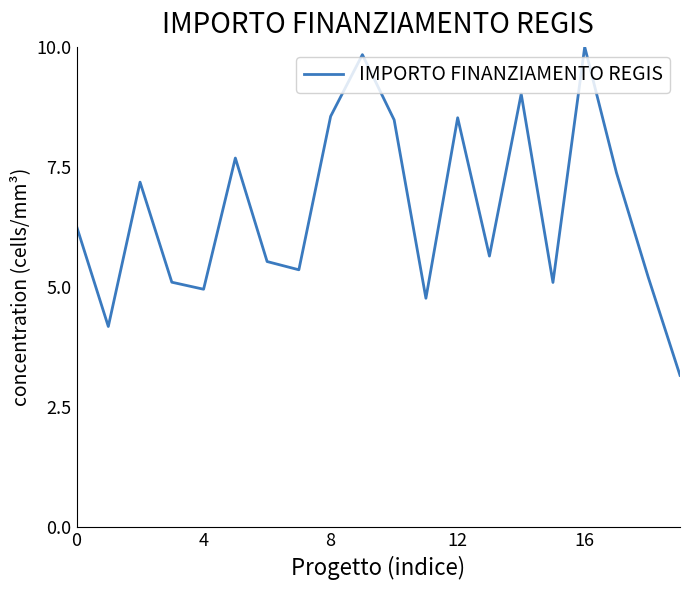

What is the minimum value shown in the chart?

3.2